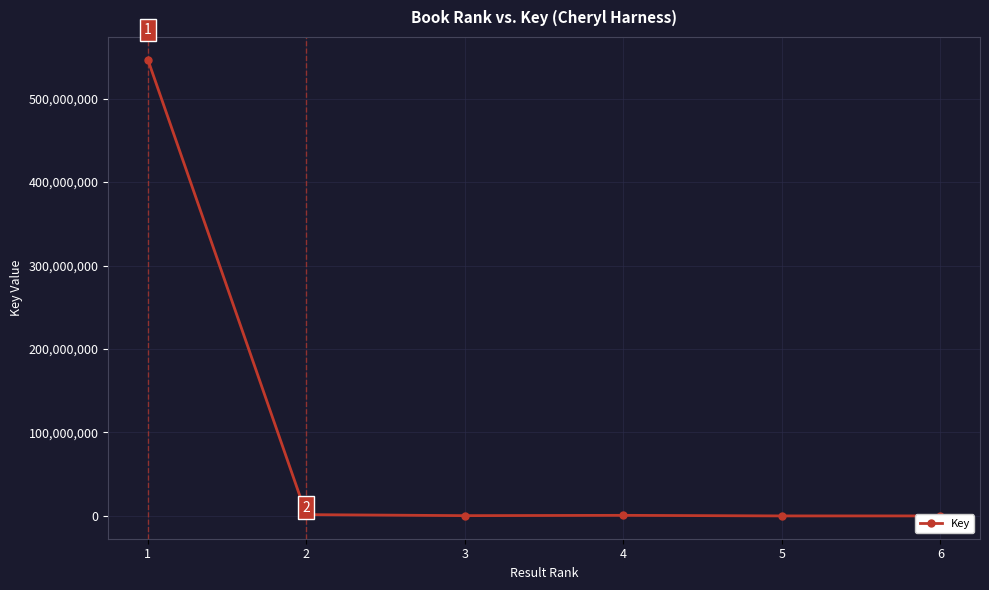

Does the chart display data point markers on the line(s)?

Yes